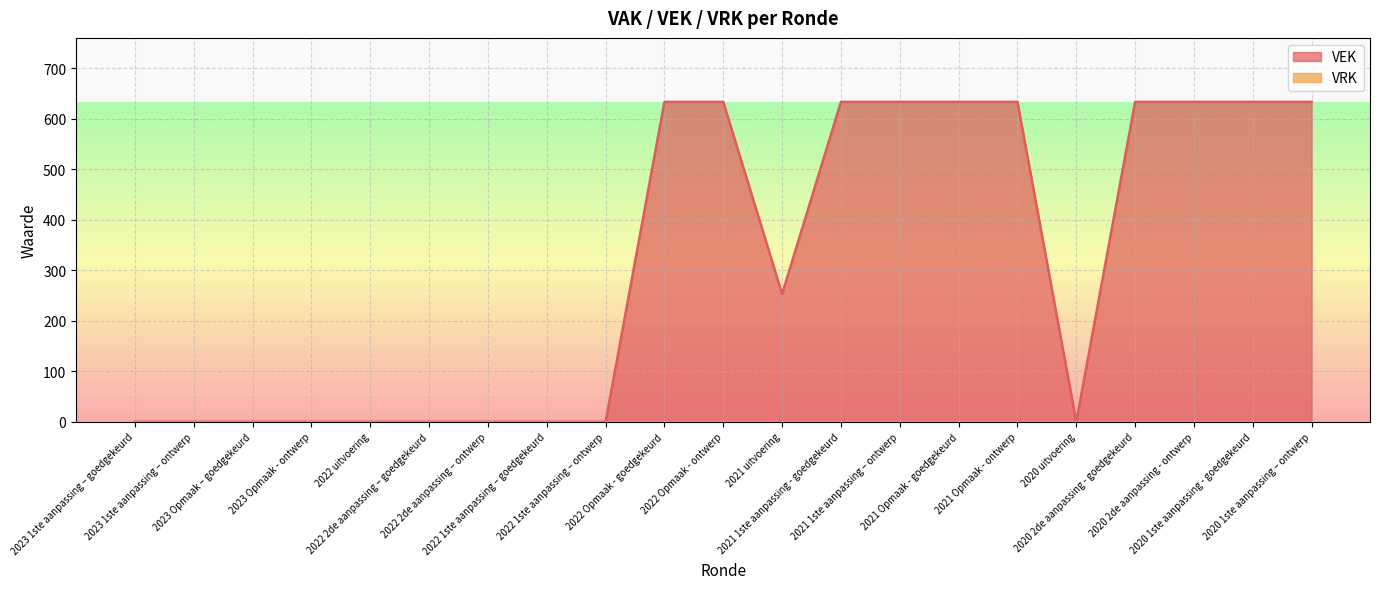

Where is the data nearest to the value 316?

2021 uitvoering